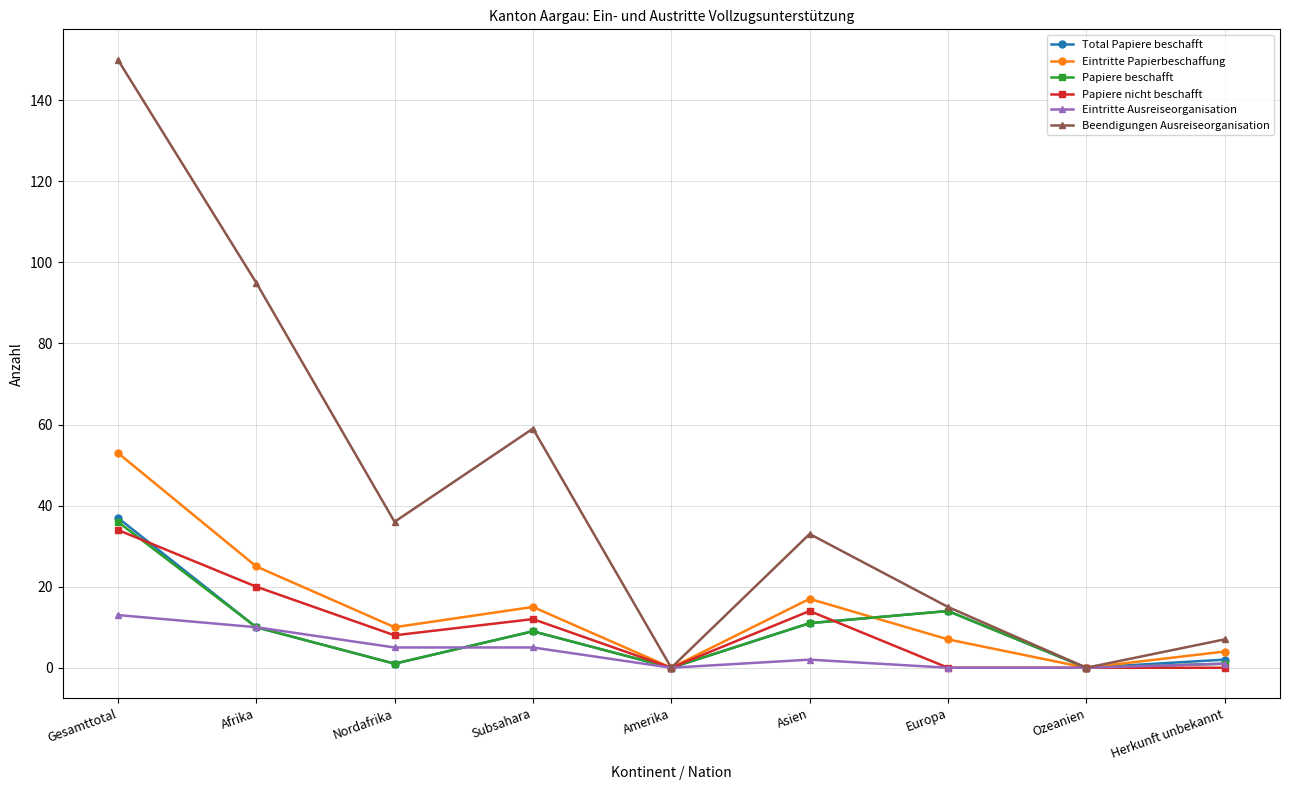

Is the value of Total Papiere beschafft at Amerika greater than the value of Beendigungen Ausreiseorganisation at Subsahara?

No